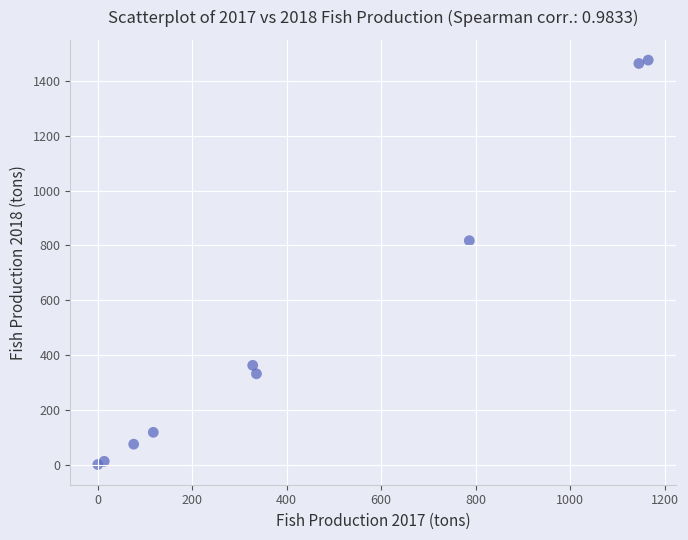

What is the range of Y values (max minus min)?

1474.6